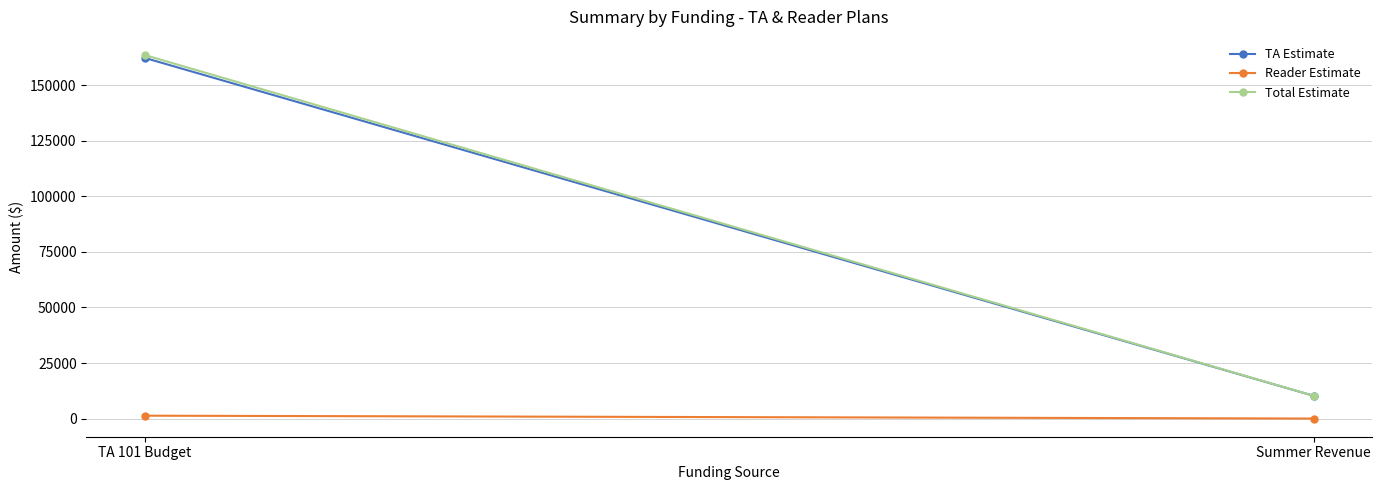

How many TA Estimate values are between 10250 and 162360?

2